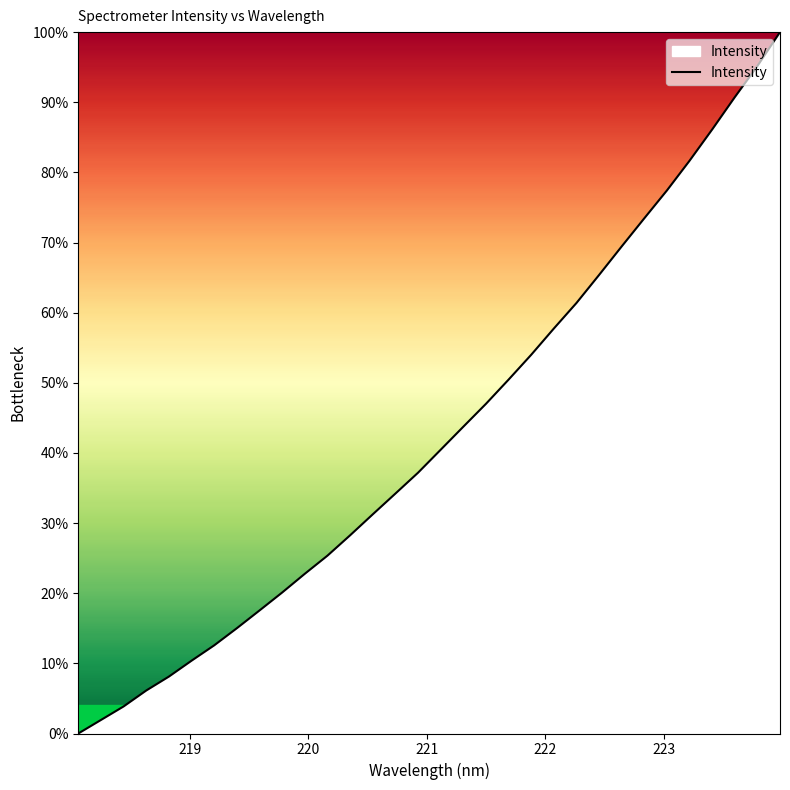

What is the maximum value shown in the chart?

100.0